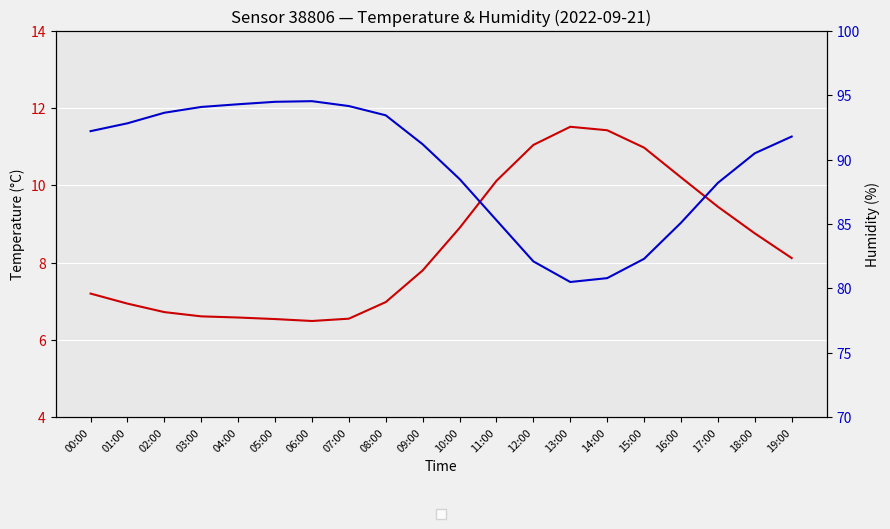

At which label does temperature first exceed 8?

10:00